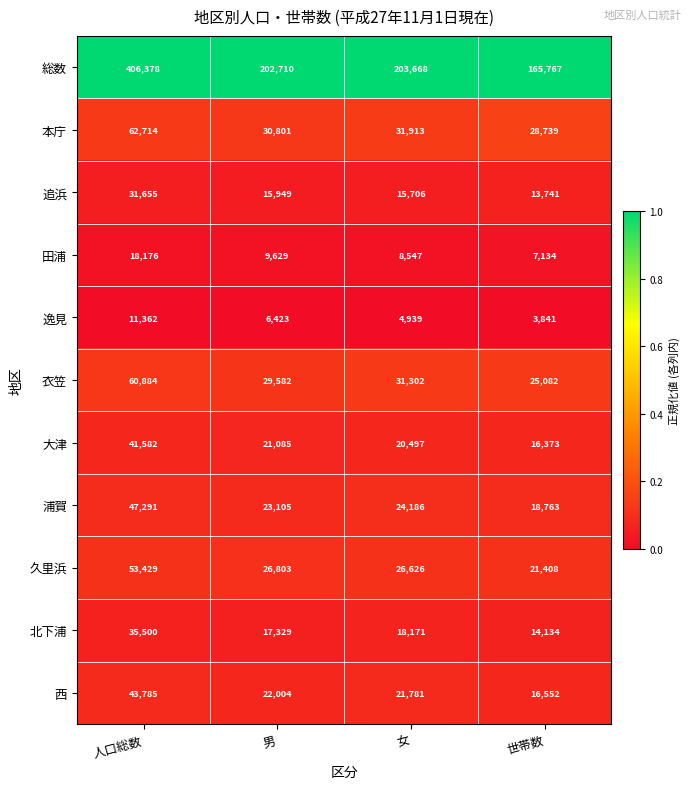

Which label corresponds to the largest value in the chart?

人口総数